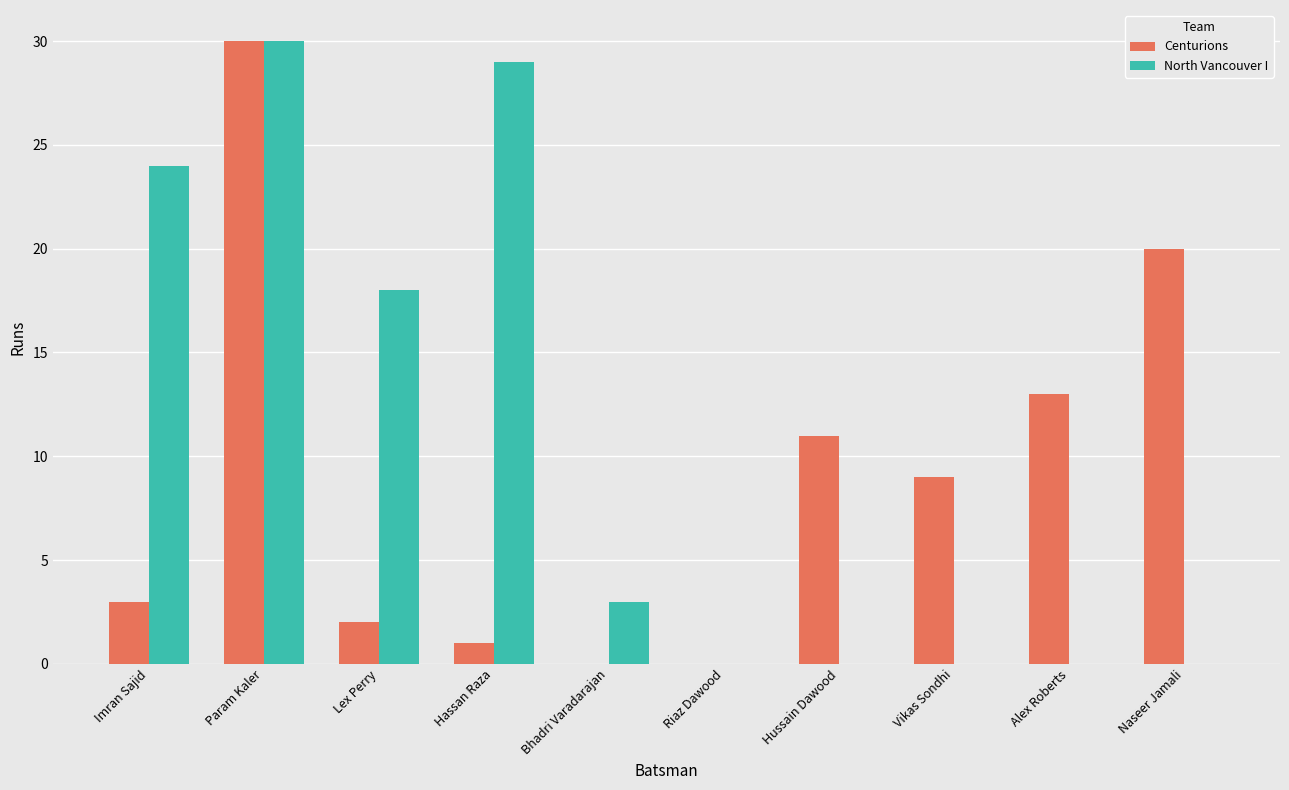

Is it true that North Vancouver I equals 20 at Param Kaler?

False